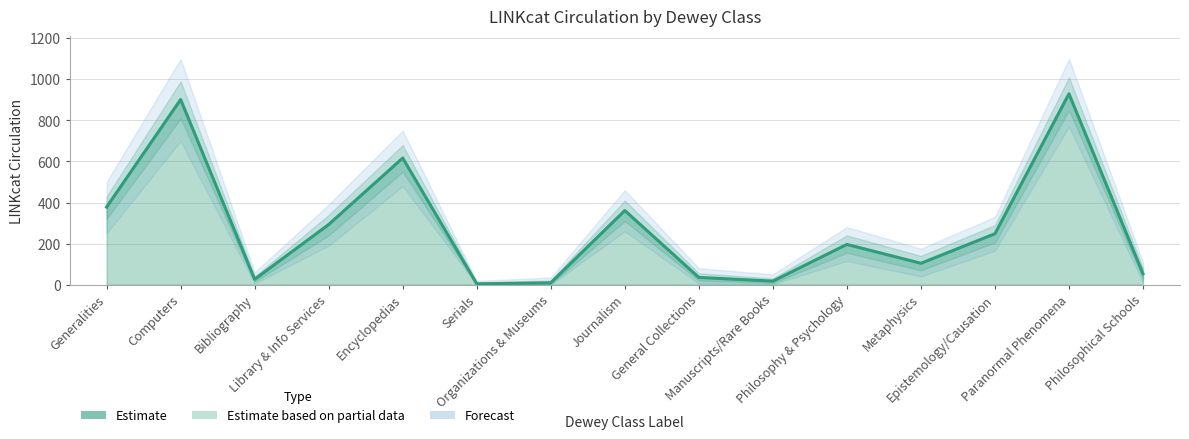

Reading right to left, what are all the values shown in this chart?

LINKcat Circulation: Philosophical Schools=53	Paranormal Phenomena=930	Epistemology/Causation=248	Metaphysics=104	Philosophy & Psychology=196	Manuscripts/Rare Books=17	General Collections=35	Journalism=361	Organizations & Museums=9	Serials=4	Encyclopedias=617	Library & Info Services=293	Bibliography=26	Computers=902	Generalities=378
LINKcat Circulation Upper: Philosophical Schools=80	Paranormal Phenomena=1010	Epistemology/Causation=290	Metaphysics=140	Philosophy & Psychology=240	Manuscripts/Rare Books=30	General Collections=55	Journalism=410	Organizations & Museums=20	Serials=10	Encyclopedias=680	Library & Info Services=340	Bibliography=40	Computers=990	Generalities=430
LINKcat Circulation Lower: Philosophical Schools=30	Paranormal Phenomena=850	Epistemology/Causation=205	Metaphysics=70	Philosophy & Psychology=155	Manuscripts/Rare Books=8	General Collections=20	Journalism=310	Organizations & Museums=3	Serials=1	Encyclopedias=550	Library & Info Services=240	Bibliography=15	Computers=810	Generalities=320
LINKcat Circulation Upper2: Philosophical Schools=110	Paranormal Phenomena=1100	Epistemology/Causation=330	Metaphysics=175	Philosophy & Psychology=280	Manuscripts/Rare Books=50	General Collections=80	Journalism=460	Organizations & Museums=35	Serials=18	Encyclopedias=750	Library & Info Services=390	Bibliography=60	Computers=1100	Generalities=500
LINKcat Circulation Lower2: Philosophical Schools=10	Paranormal Phenomena=770	Epistemology/Causation=165	Metaphysics=40	Philosophy & Psychology=115	Manuscripts/Rare Books=2	General Collections=5	Journalism=260	Organizations & Museums=0	Serials=0	Encyclopedias=480	Library & Info Services=190	Bibliography=5	Computers=700	Generalities=250